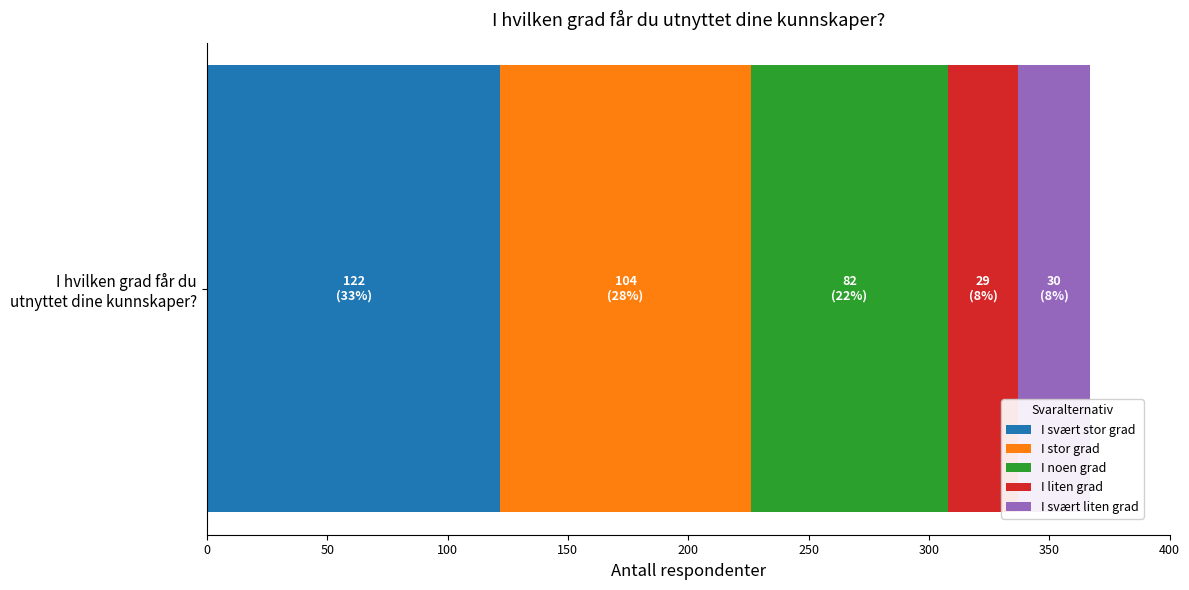

What is the minimum value for I svært stor grad?

122